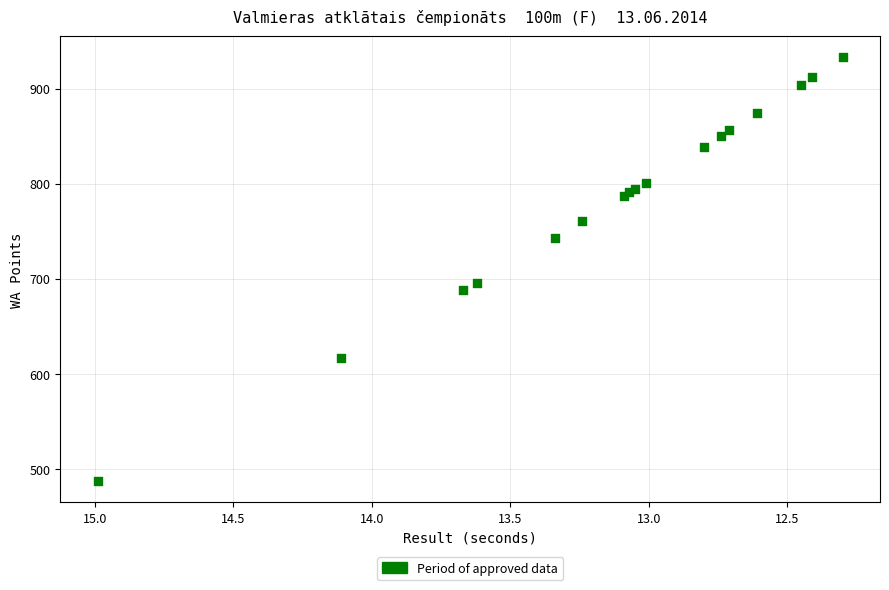

What Y value in the scatter plot is closest to 710?

696